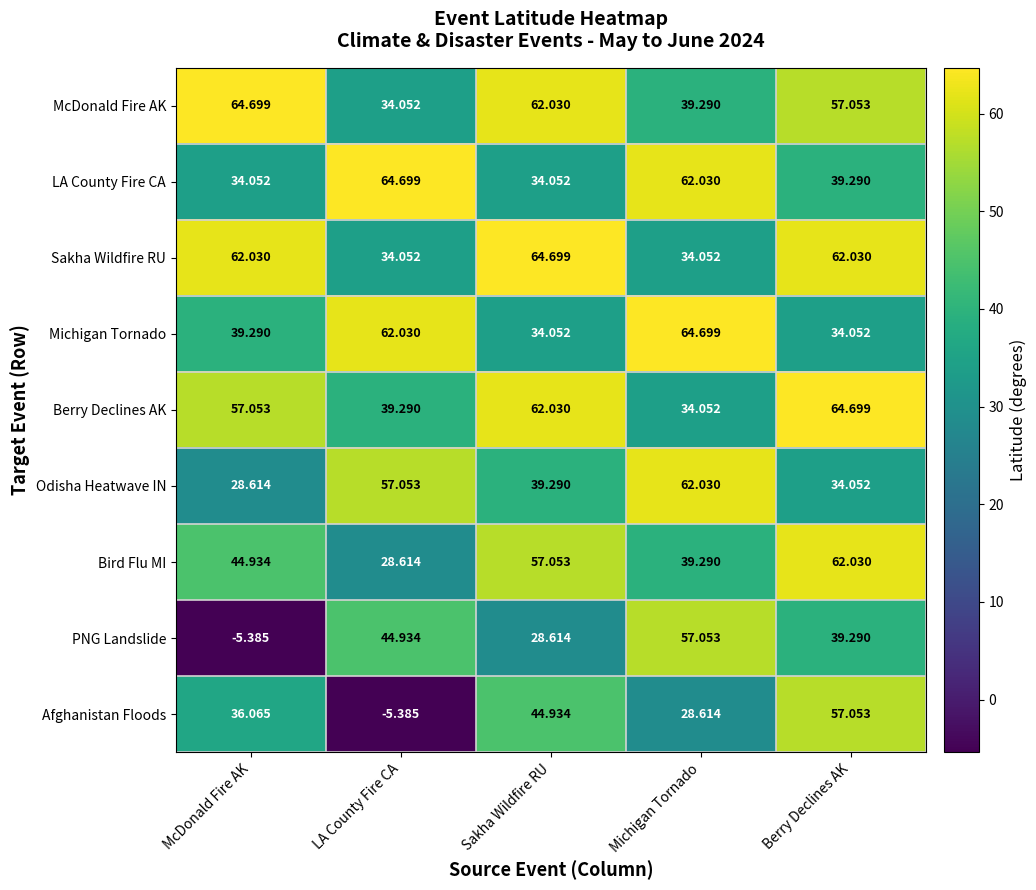

Where does the Michigan Tornado series first go above 39?

McDonald Fire AK